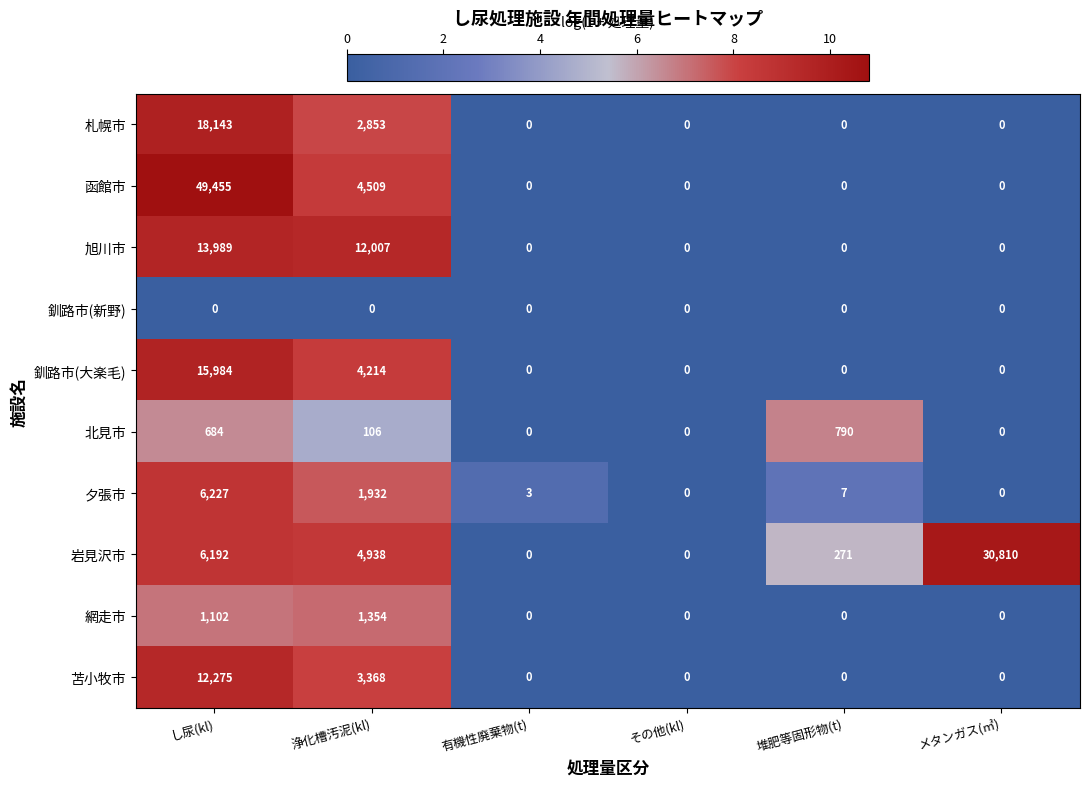

What value does the 旭川市 series have at し尿(kl)?

13989